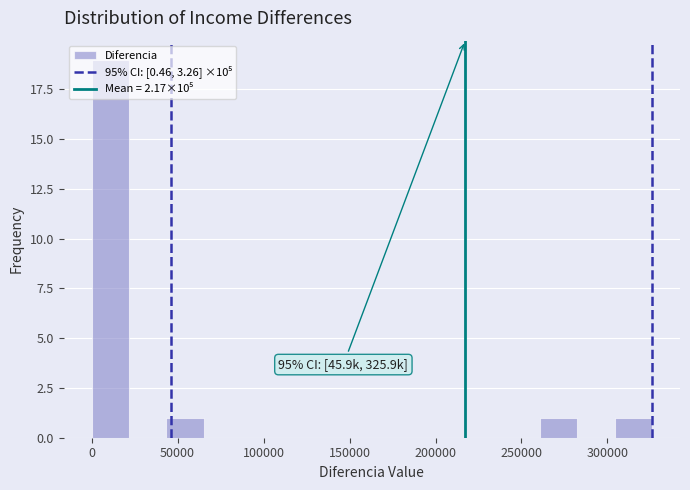

Over which range of the x-axis is the bar tallest?

0 to 20000